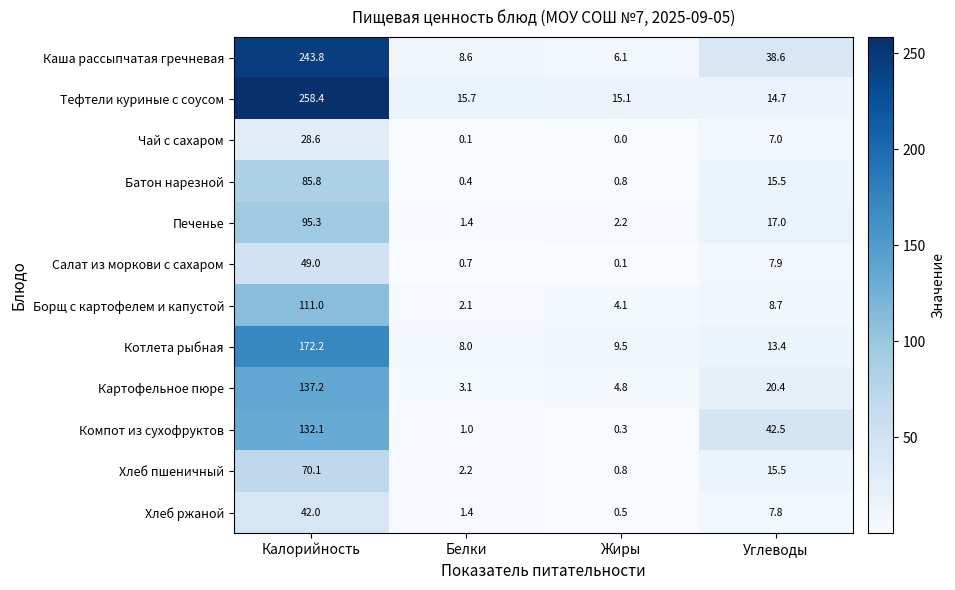

What is the sum of all Чай с сахаром values?

35.7